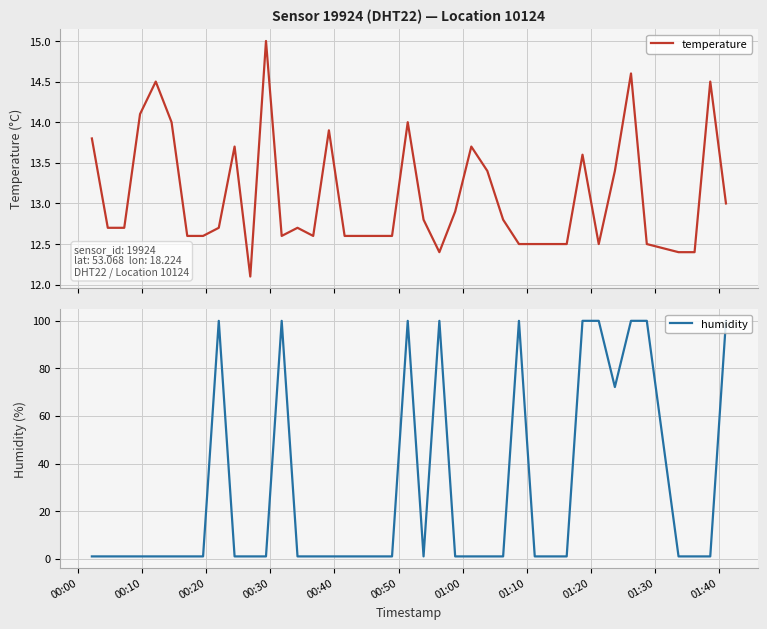

Which series has the largest total across all categories?

humidity